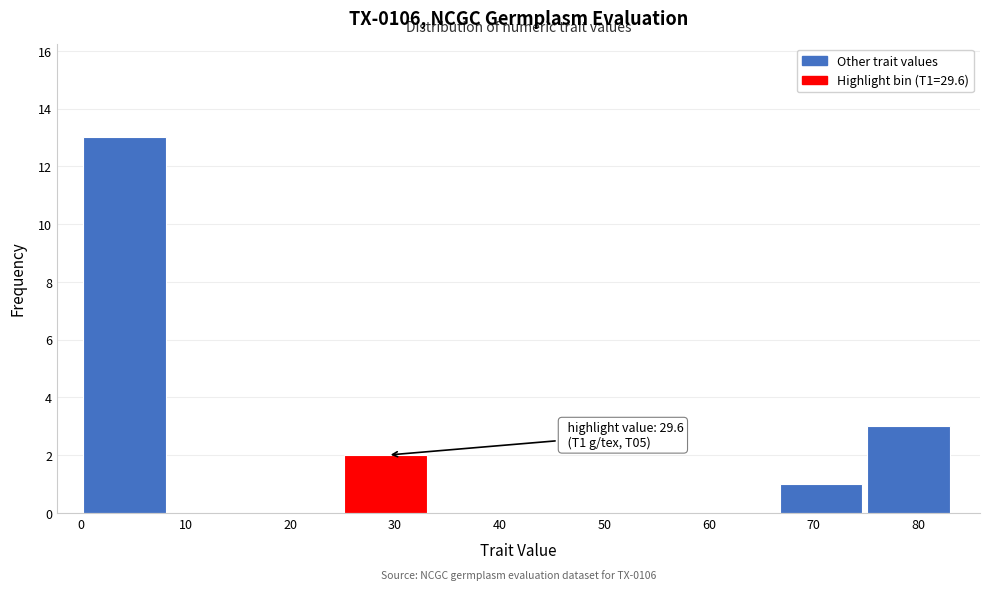

Which range on the x-axis has the tallest bar?

0 to 9